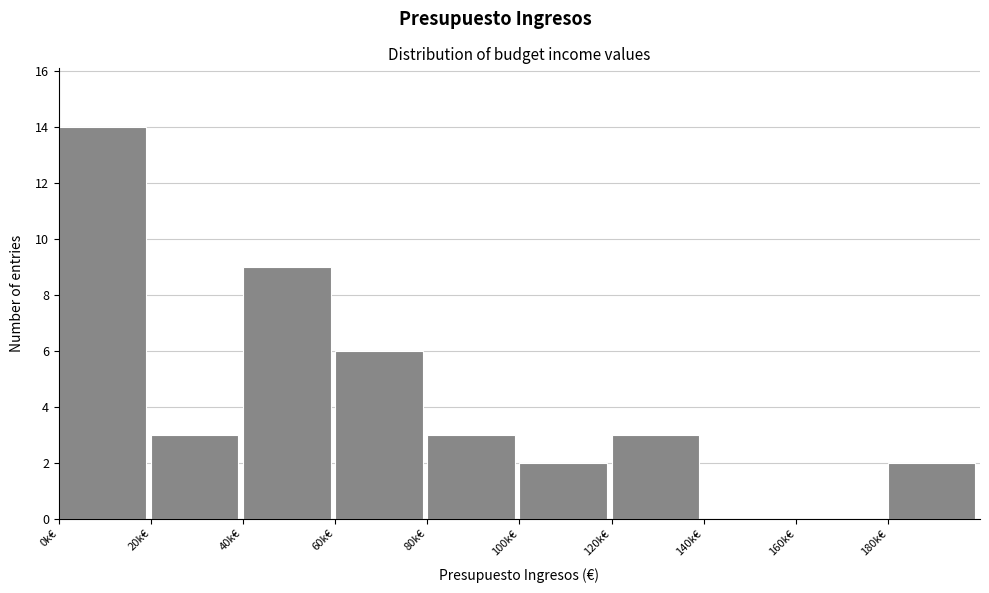

Reading left to right, transcribe all the data shown in this chart.

0k€=14	20k€=3	40k€=9	60k€=6	80k€=3	100k€=2	120k€=3	140k€=0	160k€=0	180k€=2